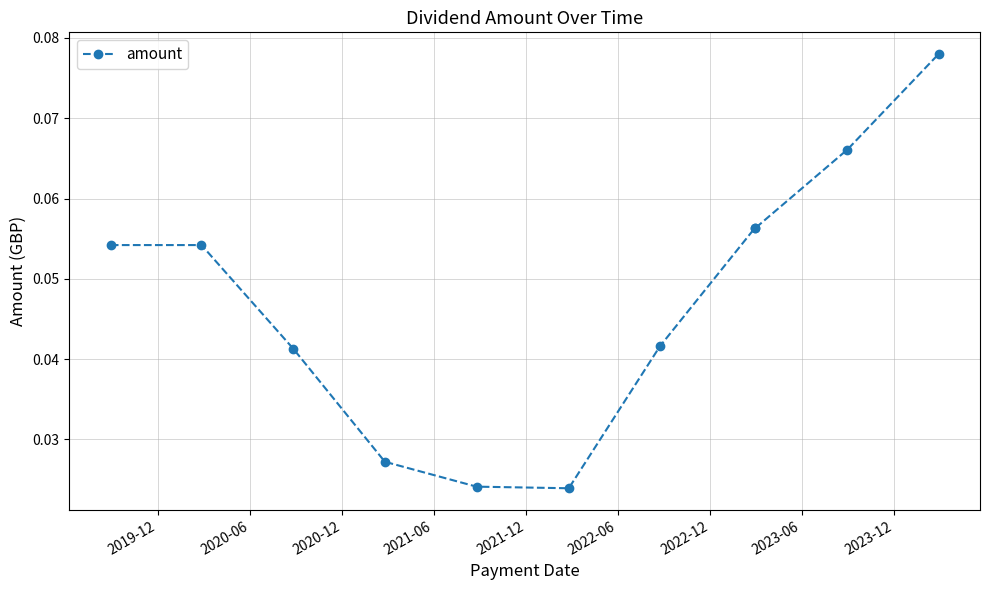

How many values are between 0 and 1?

11